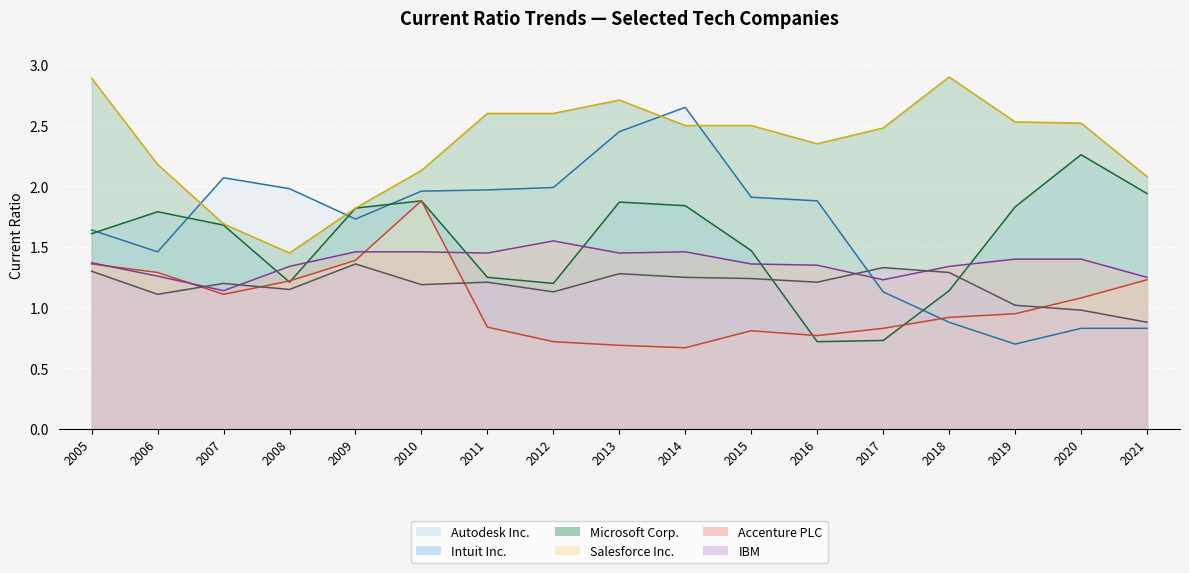

What is the maximum value for Accenture PLC?

1.6